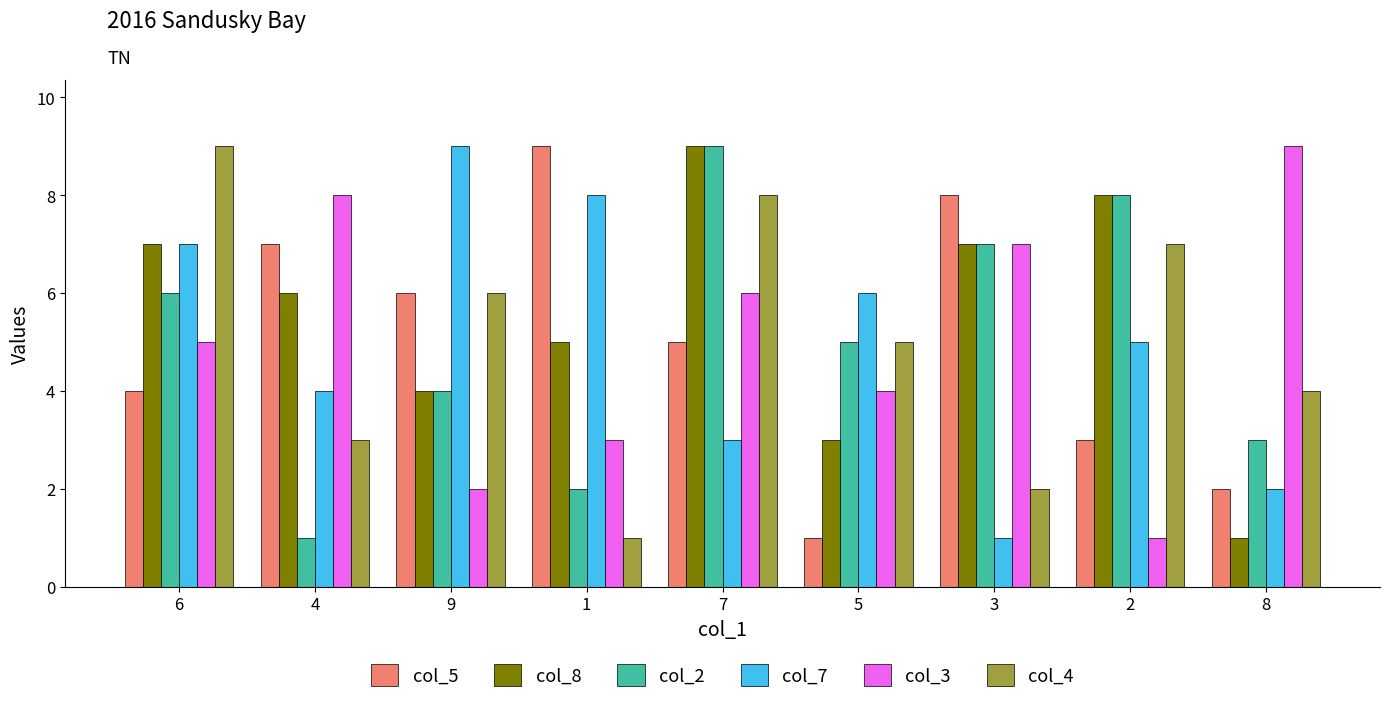

What is the greatest value displayed?

9